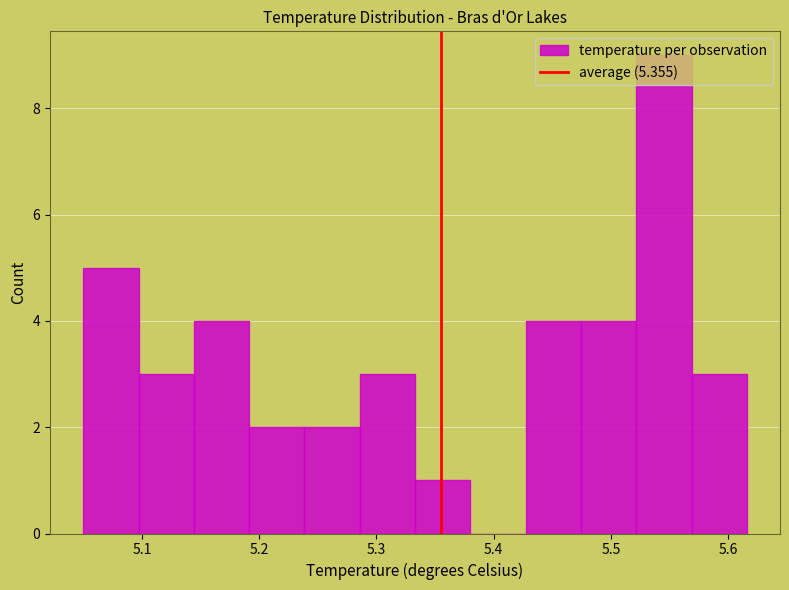

Reading left to right, transcribe this chart: for each bar, give the range it covers on the x-axis and its height. Neither the bar edges nor the heights are printed on the chart, so give them approximately, as read against the axes.

5.05 to 5.10: 5
5.10 to 5.14: 3
5.14 to 5.19: 4
5.19 to 5.24: 2
5.24 to 5.29: 2
5.29 to 5.33: 3
5.33 to 5.38: 1
5.38 to 5.43: 0
5.43 to 5.47: 4
5.47 to 5.52: 4
5.52 to 5.57: 9
5.57 to 5.62: 3